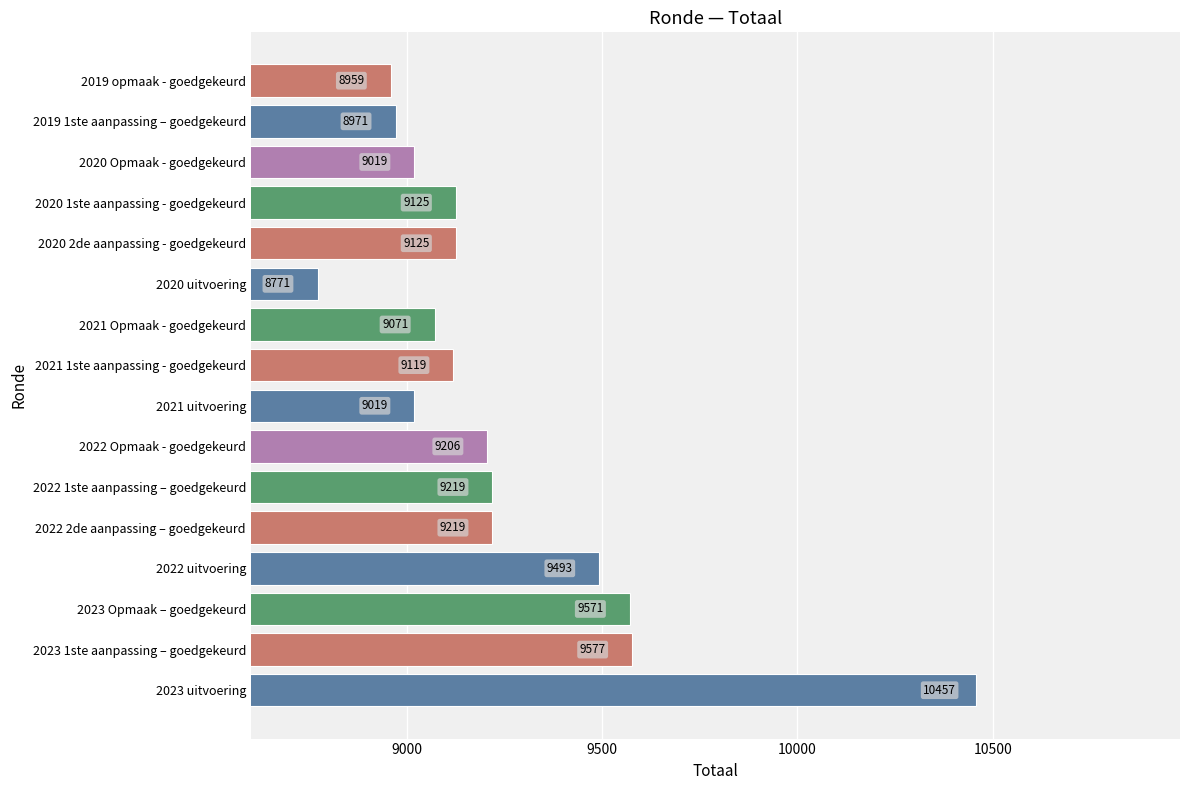

Reading bottom to top, extract all data points from this chart.

10457	9577	9571	9493	9219	9219	9206	9019	9119	9071	8771	9125	9125	9019	8971	8959